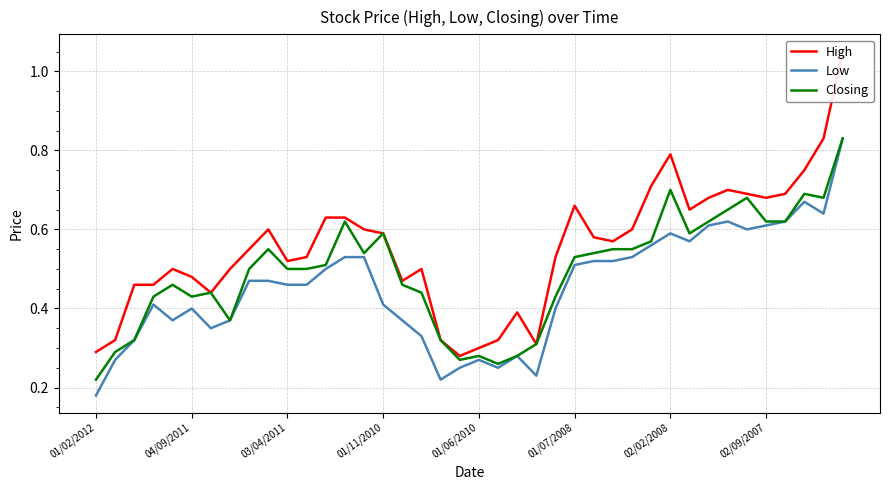

At which label is Low closest to 0?

01/02/2012